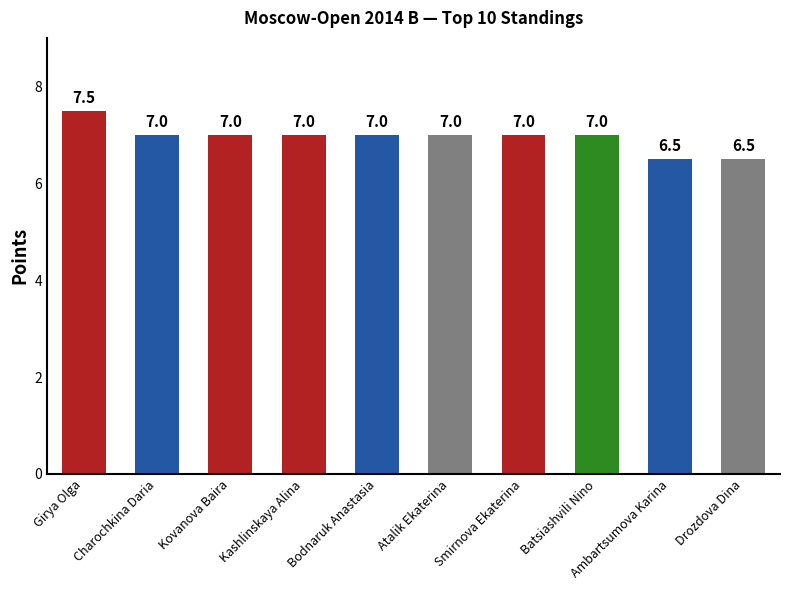

What is the label of the 10th bar from the left?

Drozdova Dina